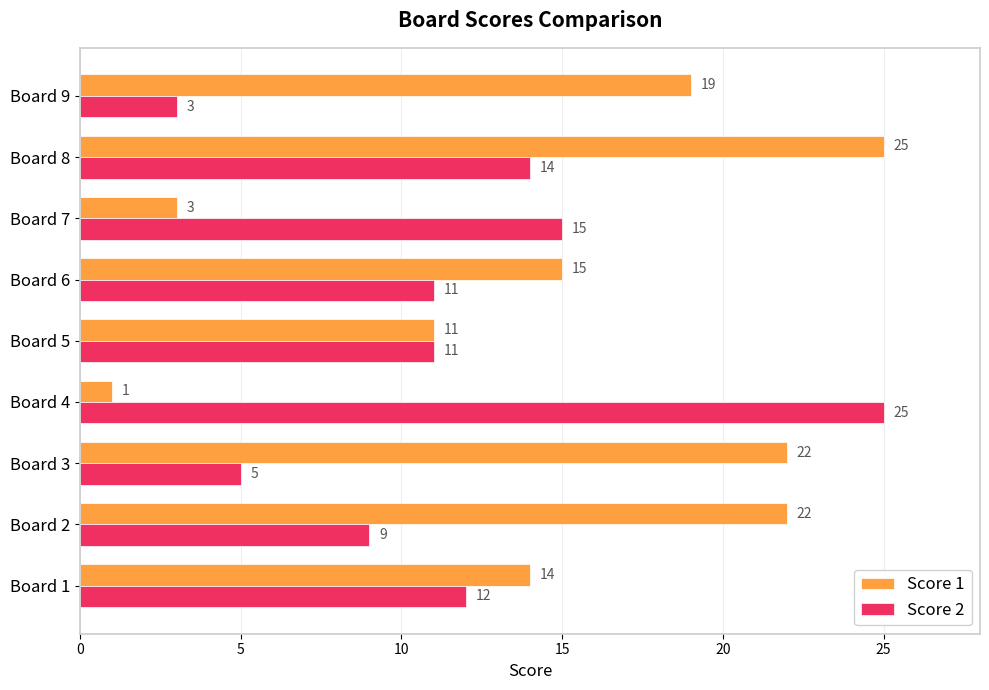

At how many categories does at least one series exceed 17?

5